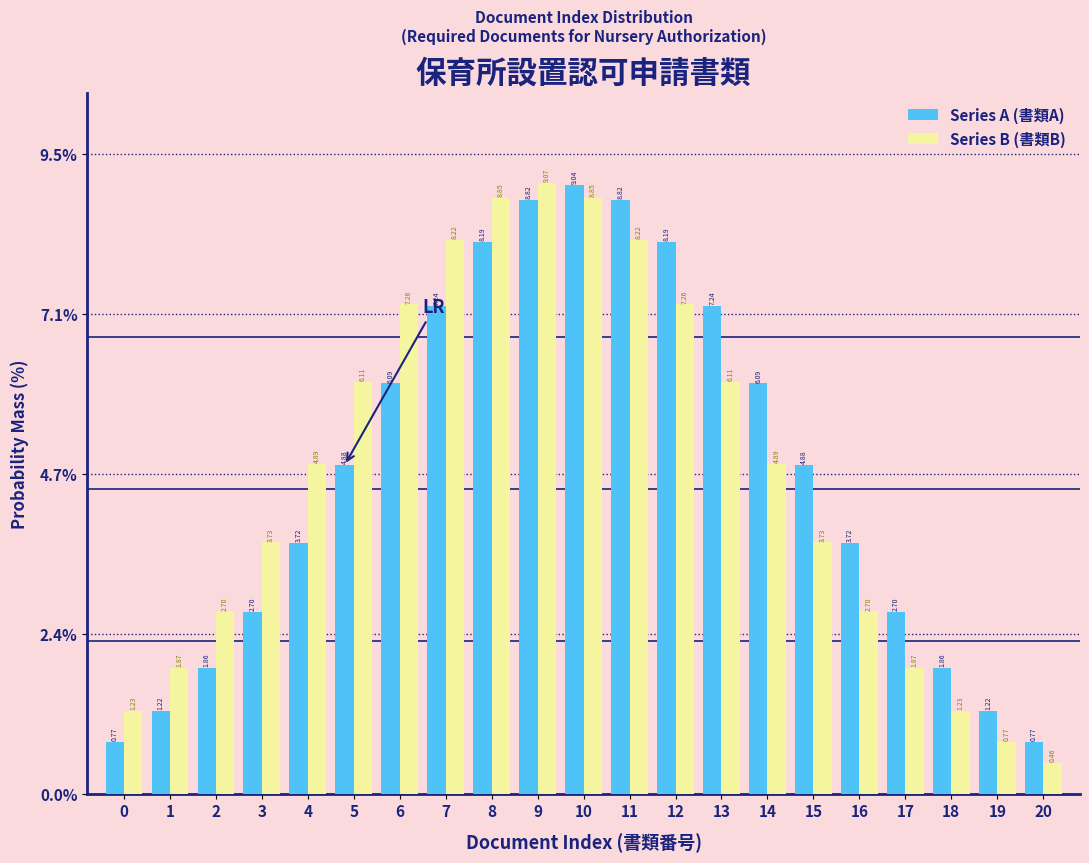

At how many categories does at least one series exceed 5?

10